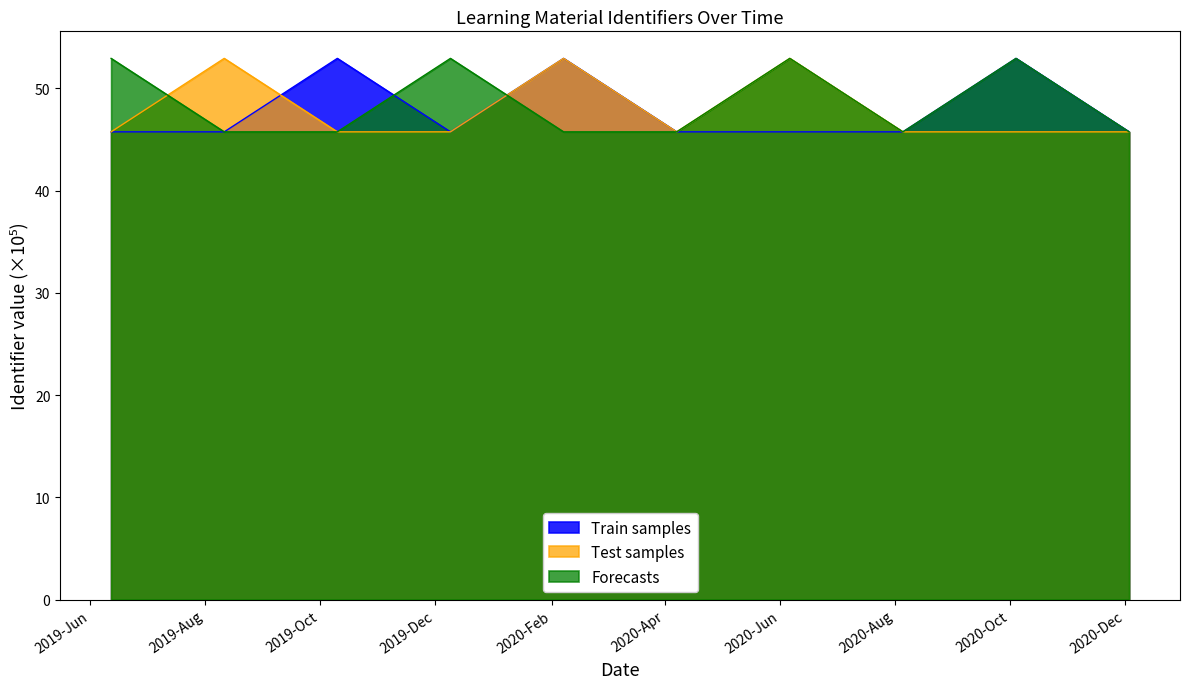

Which category has the highest value in the Forecasts series?

2019-06-12